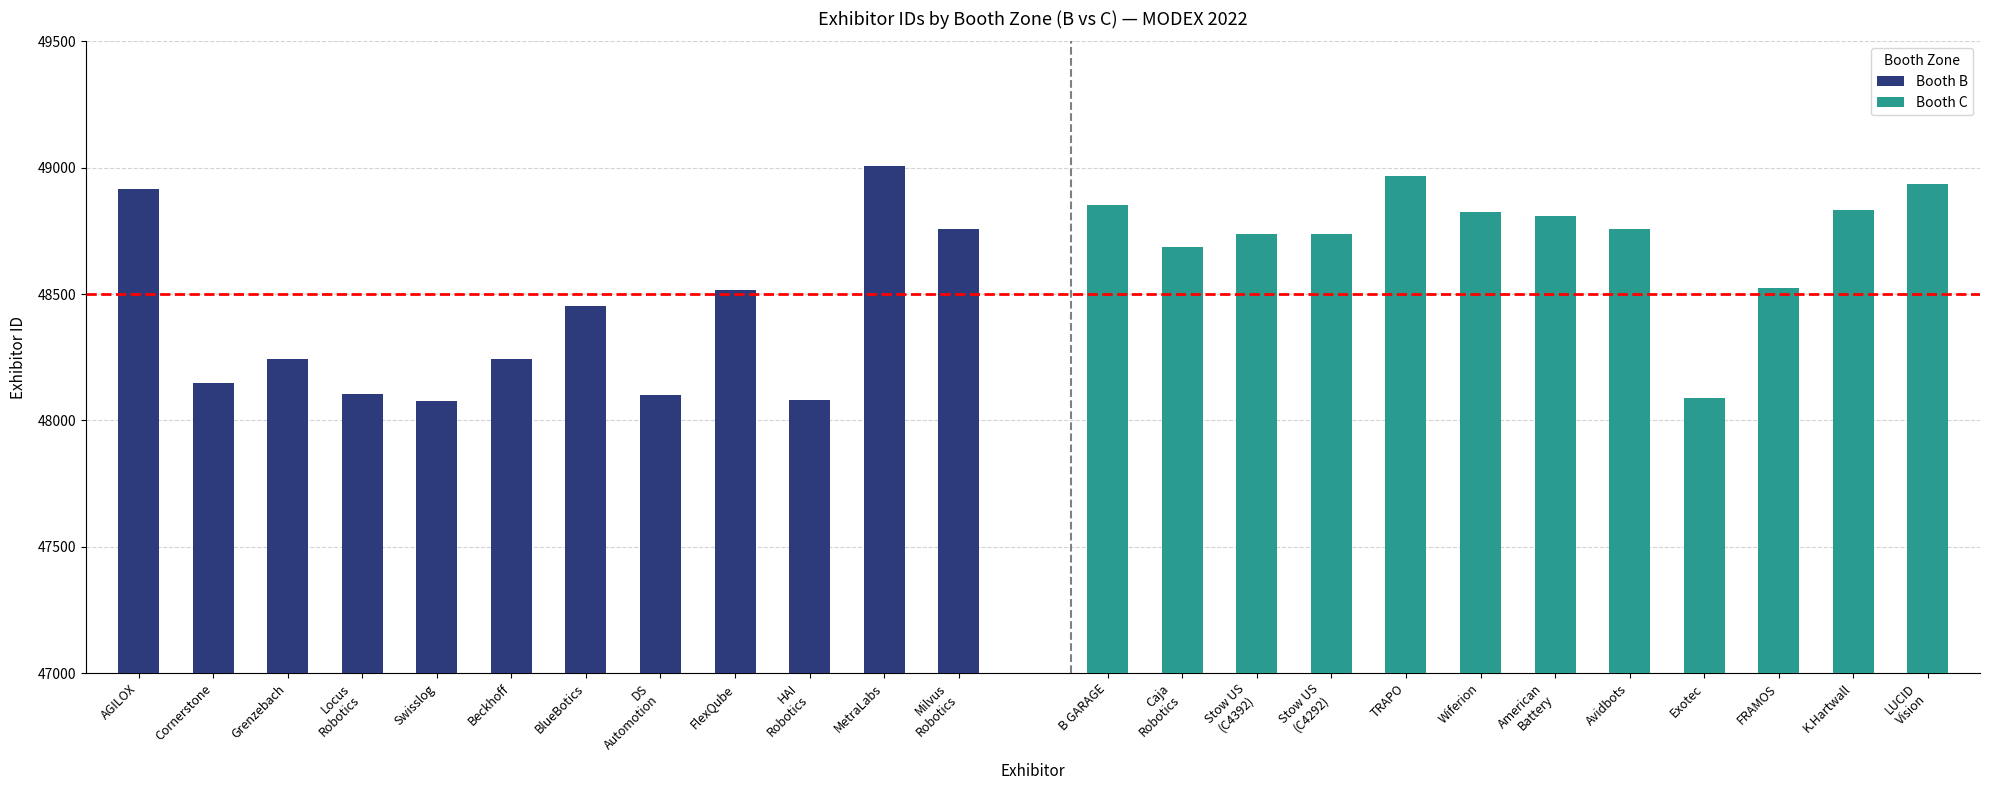

How many data points in Booth C are above 48809?

5